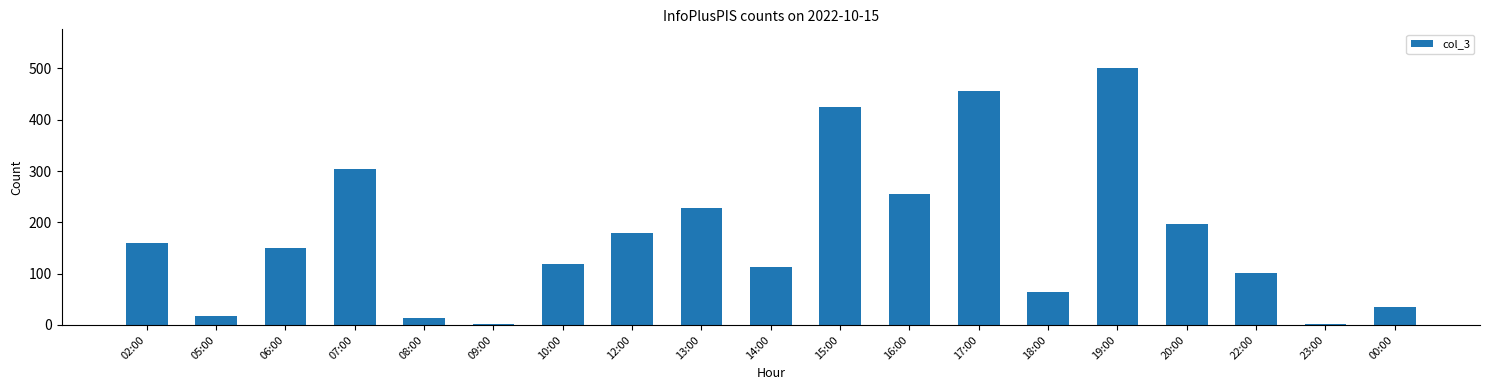

Approximately how many times larger is the value at 22:00 compared to 02:00?

0.6